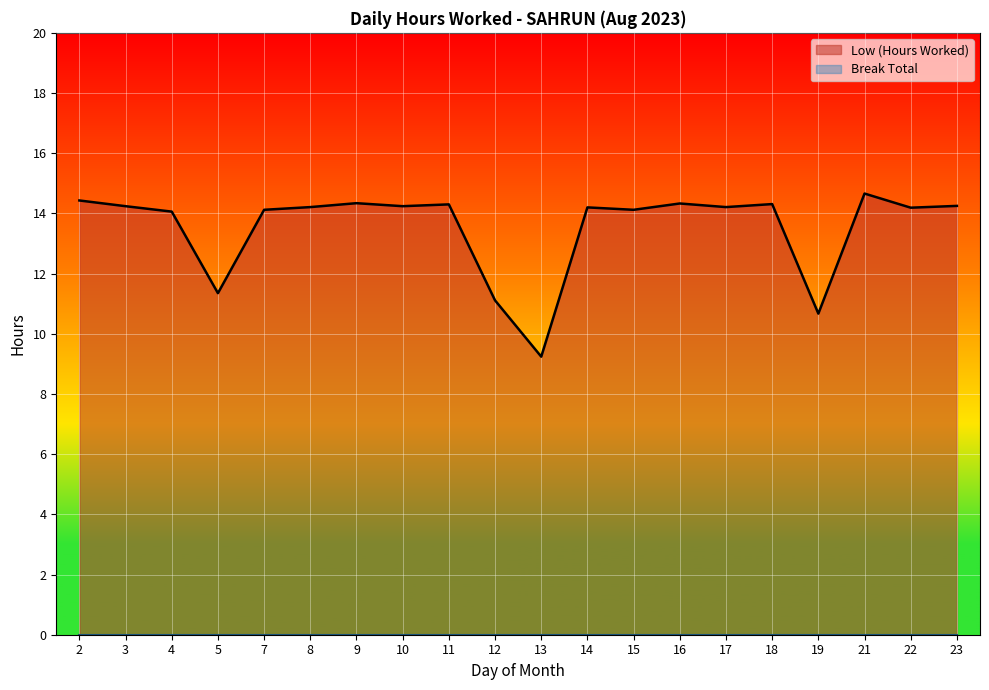

What is the greatest value displayed?

14.7